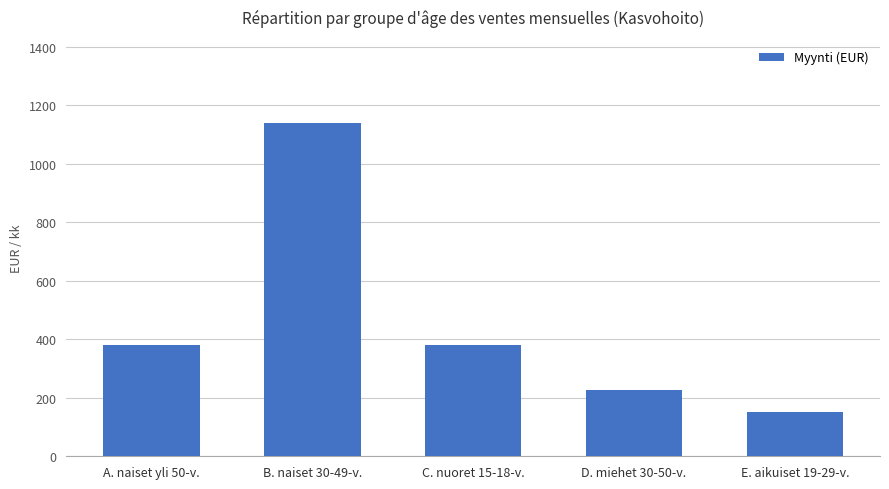

What is the smallest value displayed?

151.8